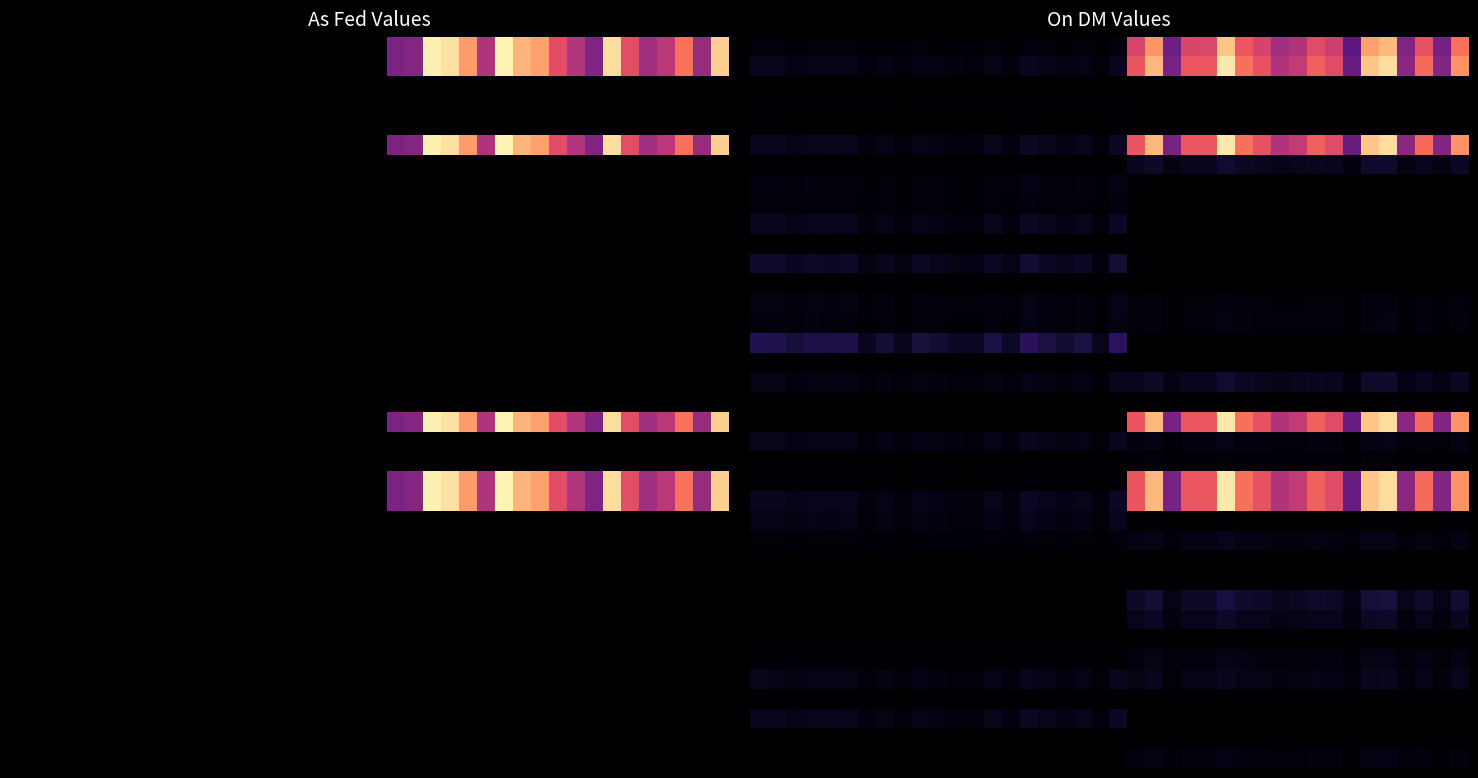

At which category is the sum across all series the highest?

26